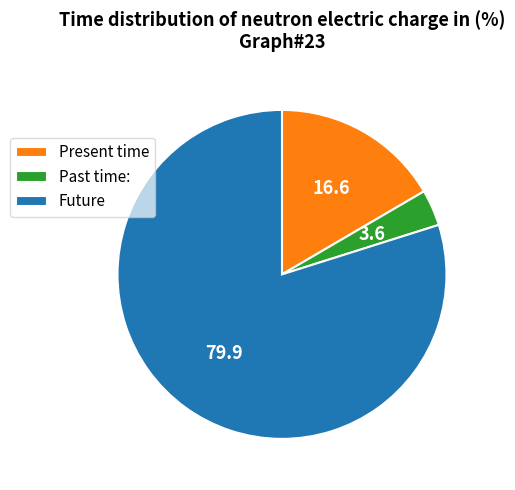

Rank the categories by value from lowest to highest.

Past time:, Present time, Future